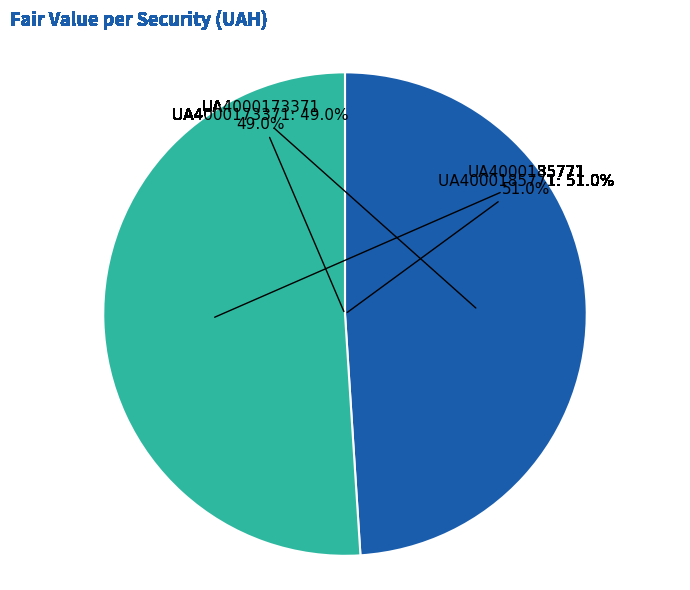

What is the smallest slice in the pie chart?

UA4000173371